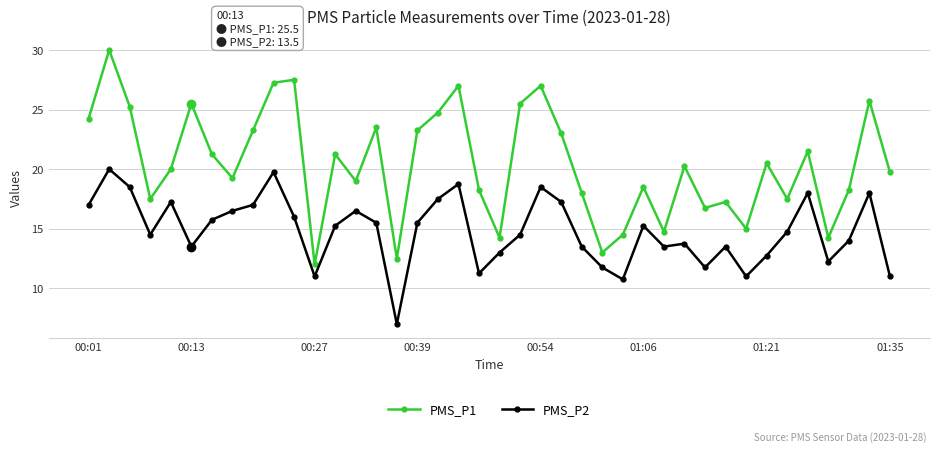

How many series are shown in this chart?

2